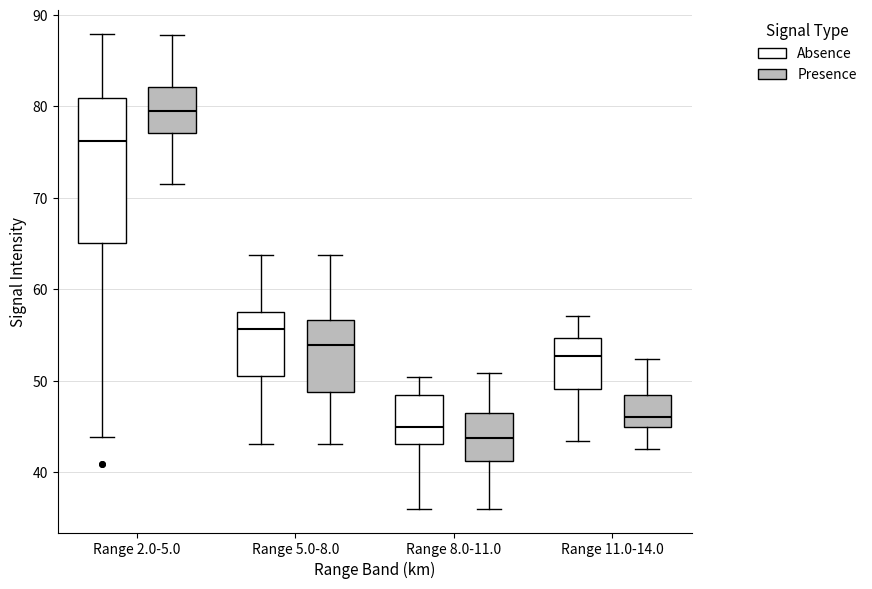

Reading left to right, transcribe this box plot: for each box, give where its median line is, the range the box spans, and where its two whiskers end, as read against the y-axis. The values are not printed on the chart, so give them approximately, as read against the axis.

Range 2.0-5.0 (Absence): median 76, box 65 to 81, whiskers 44 to 88
Range 2.0-5.0 (Presence): median 80, box 77 to 82, whiskers 72 to 88
Range 5.0-8.0 (Absence): median 56, box 51 to 58, whiskers 43 to 64
Range 5.0-8.0 (Presence): median 54, box 49 to 57, whiskers 43 to 64
Range 8.0-11.0 (Absence): median 45, box 43 to 48, whiskers 36 to 50
Range 8.0-11.0 (Presence): median 44, box 41 to 46, whiskers 36 to 51
Range 11.0-14.0 (Absence): median 53, box 49 to 55, whiskers 43 to 57
Range 11.0-14.0 (Presence): median 46, box 45 to 48, whiskers 43 to 52